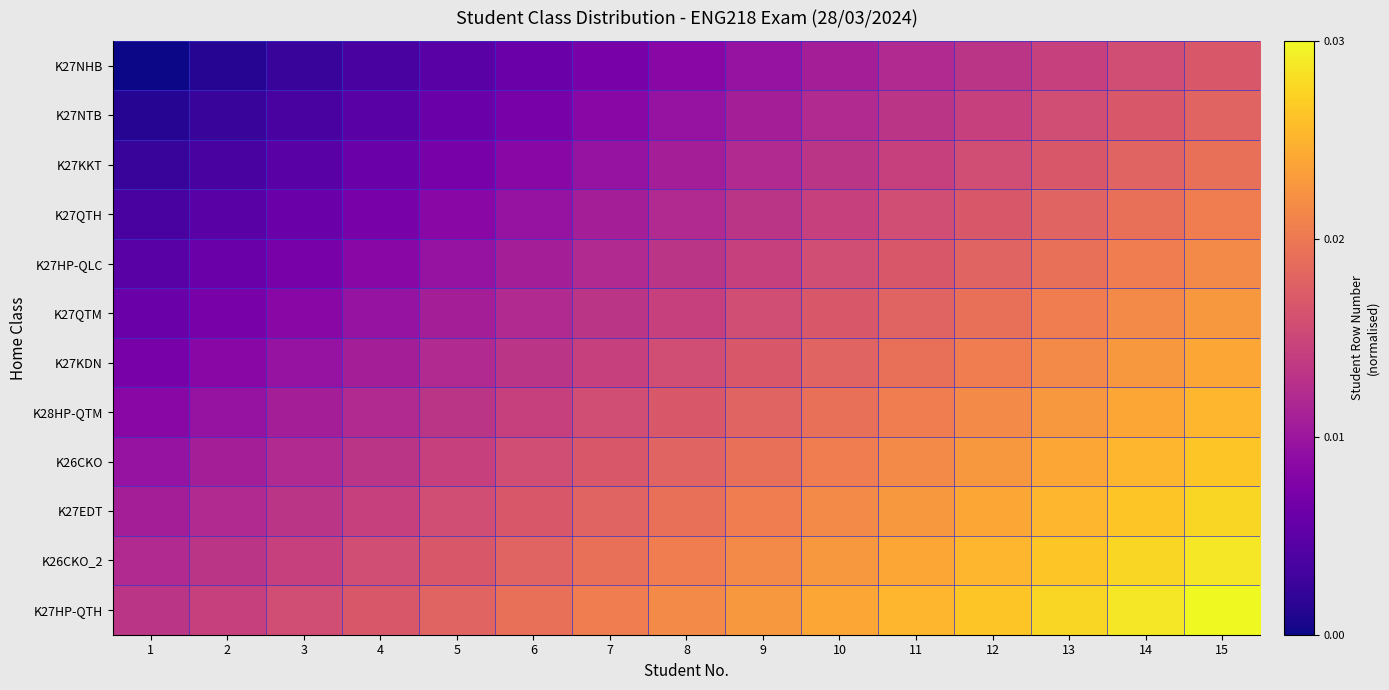

Which category has the highest value across all series?

15